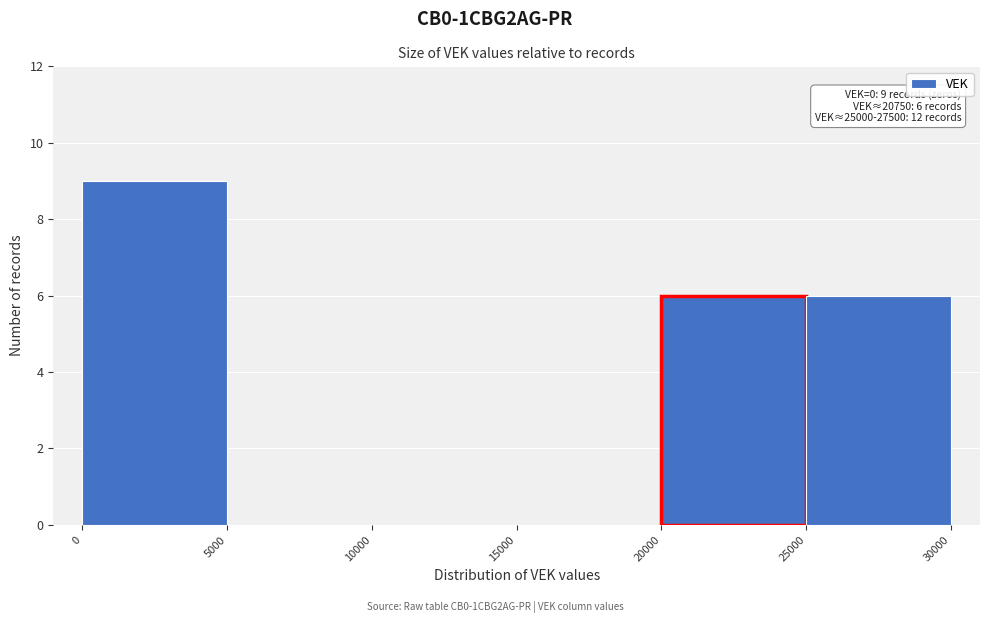

Which range on the x-axis has the tallest bar?

0 to 5000